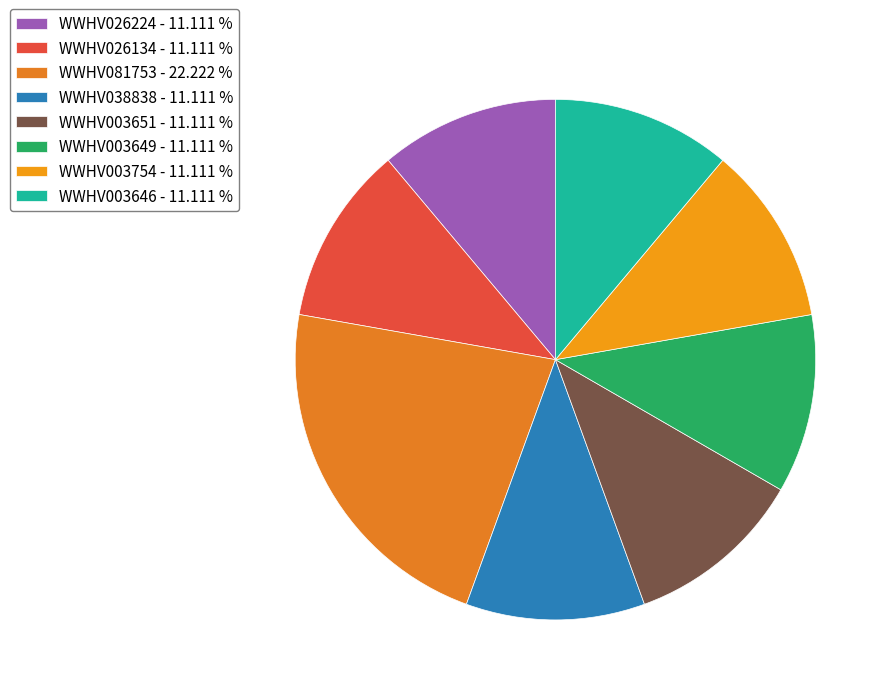

How much of the chart is everything except WWHV081753?

77.8%